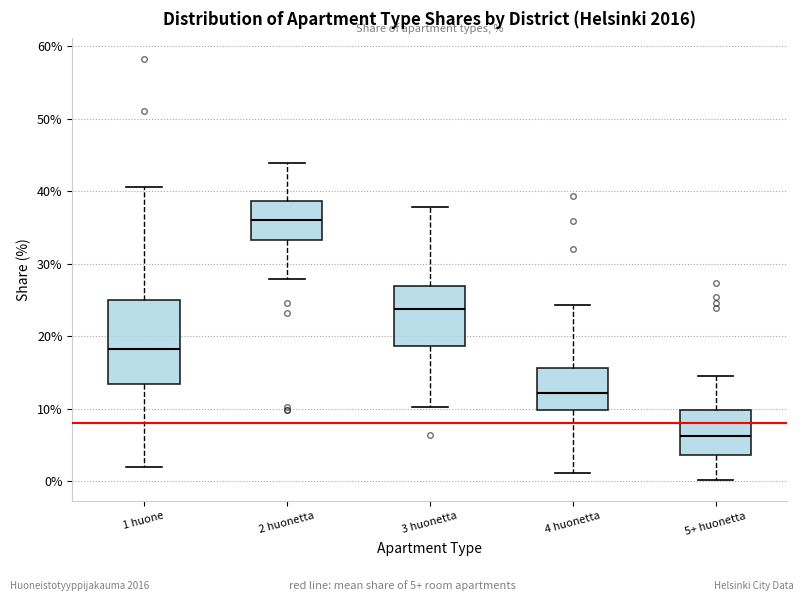

Reading left to right, transcribe this box plot: for each box, give where its median line is, the range the box spans, and where its two whiskers end, as read against the y-axis. The values are not printed on the chart, so give them approximately, as read against the axis.

1 huone: median 18, box 13 to 25, whiskers 2 to 41
2 huonetta: median 36, box 33 to 39, whiskers 28 to 44
3 huonetta: median 24, box 19 to 27, whiskers 10 to 38
4 huonetta: median 12, box 10 to 16, whiskers 1 to 24
5+ huonetta: median 6, box 4 to 10, whiskers 0 to 14